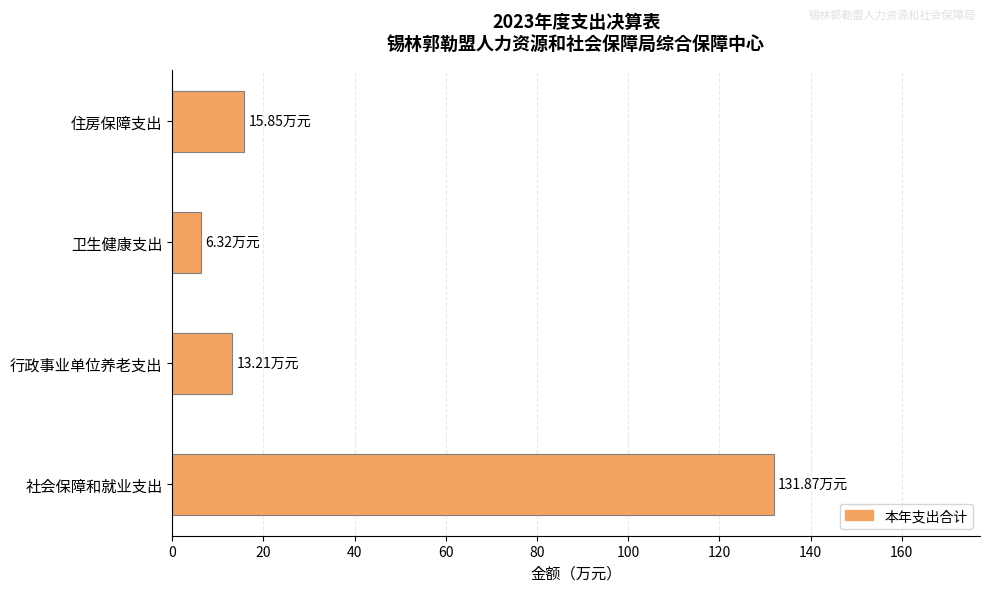

Rank the categories by value from highest to lowest.

社会保障和就业支出, 住房保障支出, 行政事业单位养老支出, 卫生健康支出